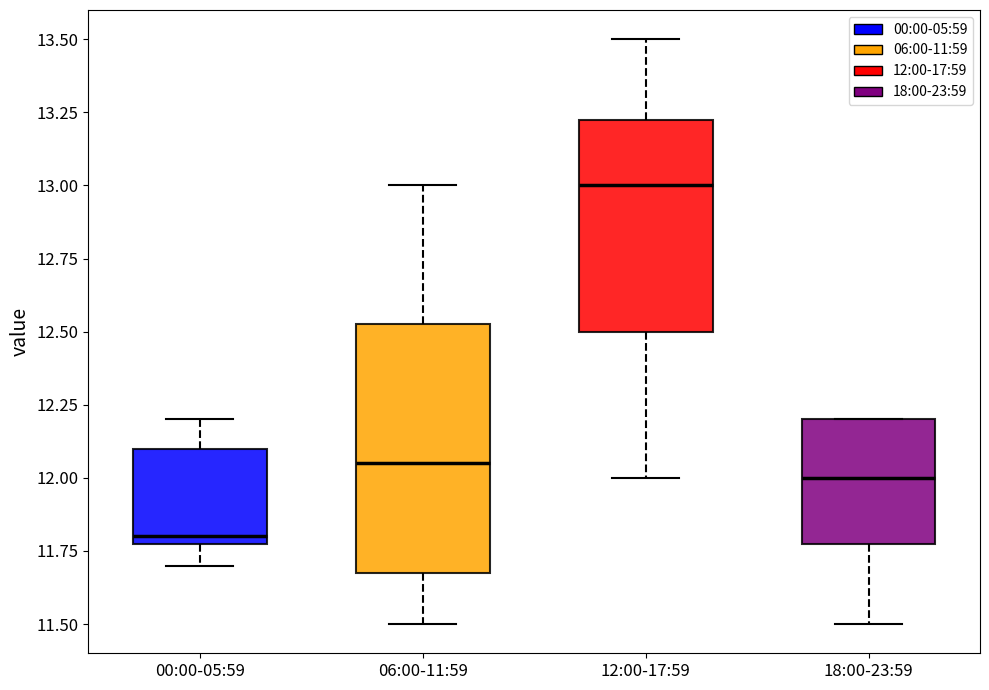

Reading left to right, transcribe this box plot: for each box, give where its median line is, the range the box spans, and where its two whiskers end, as read against the y-axis. The values are not printed on the chart, so give them approximately, as read against the axis.

00:00-05:59: median 11.80 (just above the box's lower edge), box 11.80 to 12.10, whiskers 11.70 to 12.20
06:00-11:59: median 12.05, box 11.70 to 12.55, whiskers 11.50 to 13.00
12:00-17:59: median 13.00, box 12.50 to 13.25, whiskers 12.00 to 13.50
18:00-23:59: median 12.00, box 11.80 to 12.20, whiskers 11.50 to 12.20